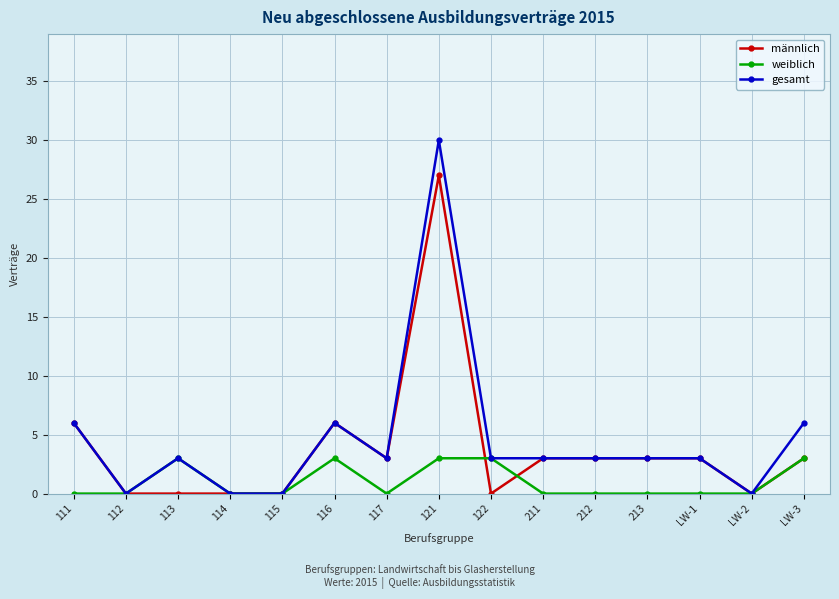

At which category is the sum across all series the highest?

121